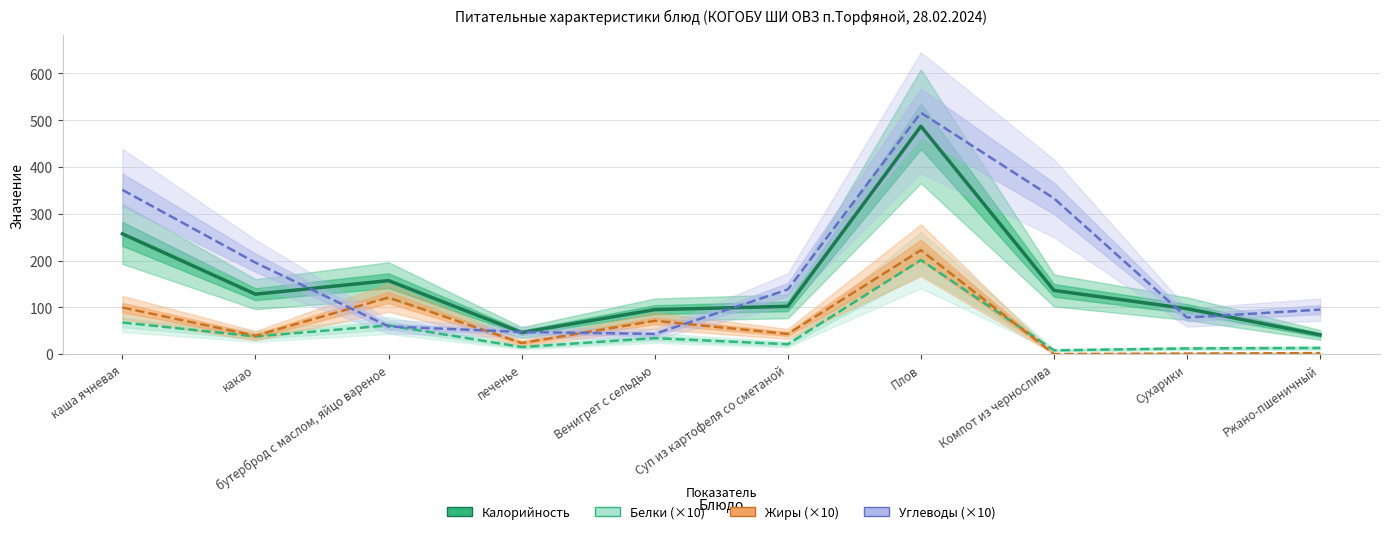

What is the spread (max minus min) of values at Венигрет с сельдью?

61.0